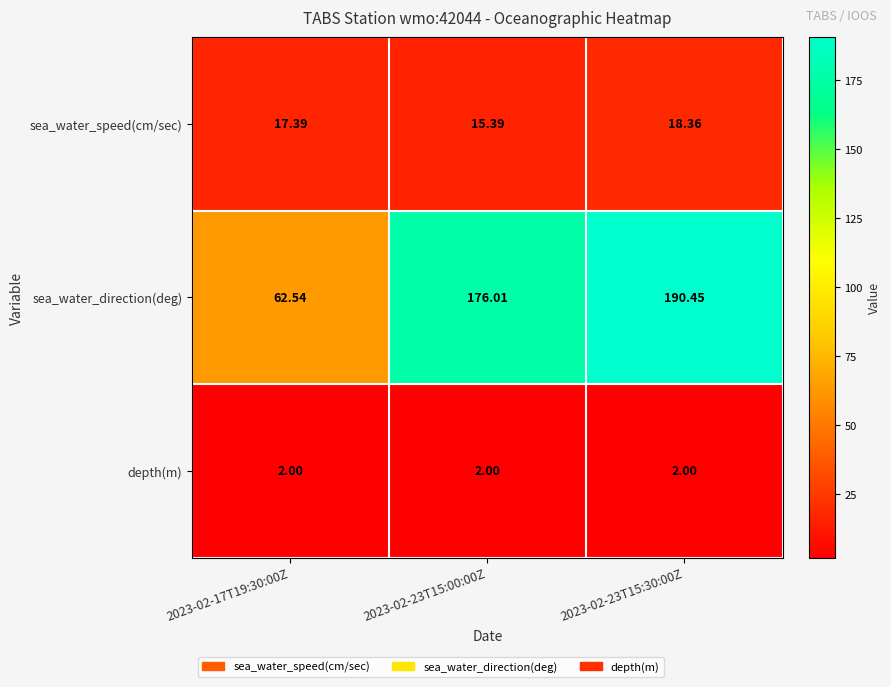

At 2023-02-23T15:00:00Z, list the series in order from smallest to largest.

depth(m), sea_water_speed(cm/sec), sea_water_direction(deg)